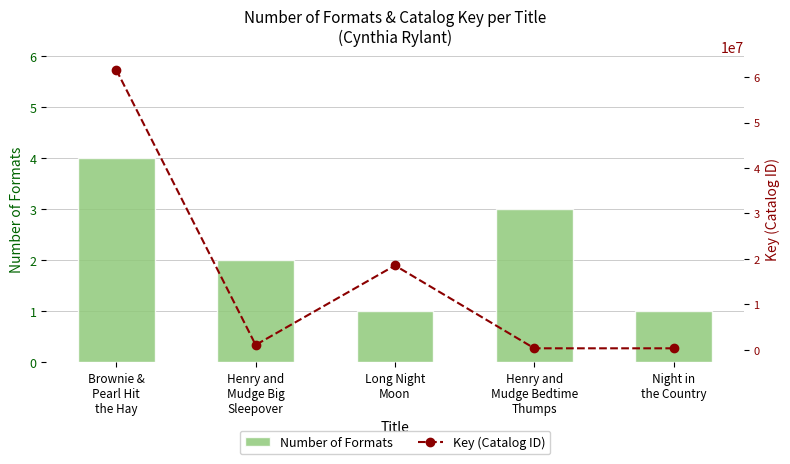

How many groups of bars are there?

5